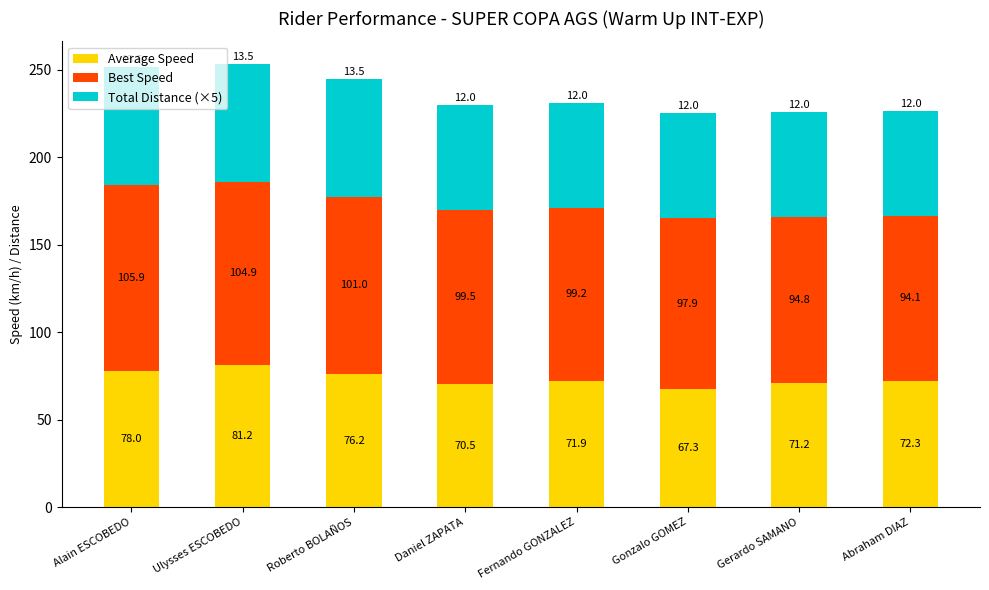

List the labels in order of Average Speed value, smallest first.

Gonzalo GOMEZ, Daniel ZAPATA, Gerardo SAMANO, Fernando GONZALEZ, Abraham DIAZ, Roberto BOLAÑOS, Alain ESCOBEDO, Ulysses ESCOBEDO